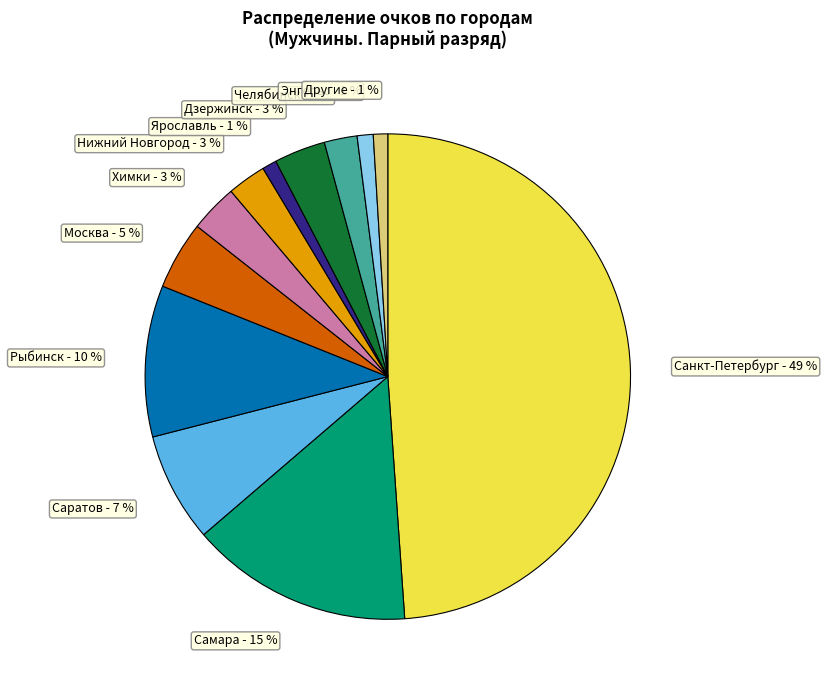

Does Ярославль - 1 % account for over 50% of the chart?

No